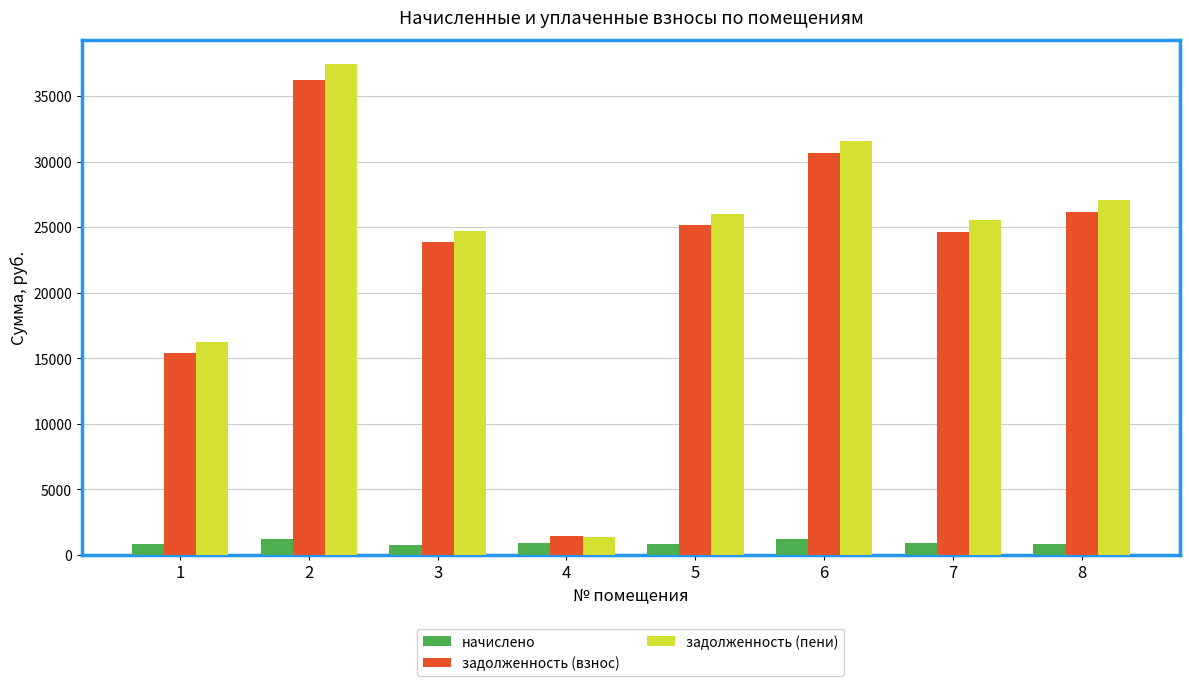

What is the difference between the начислено values at 2 and 5?

361.6